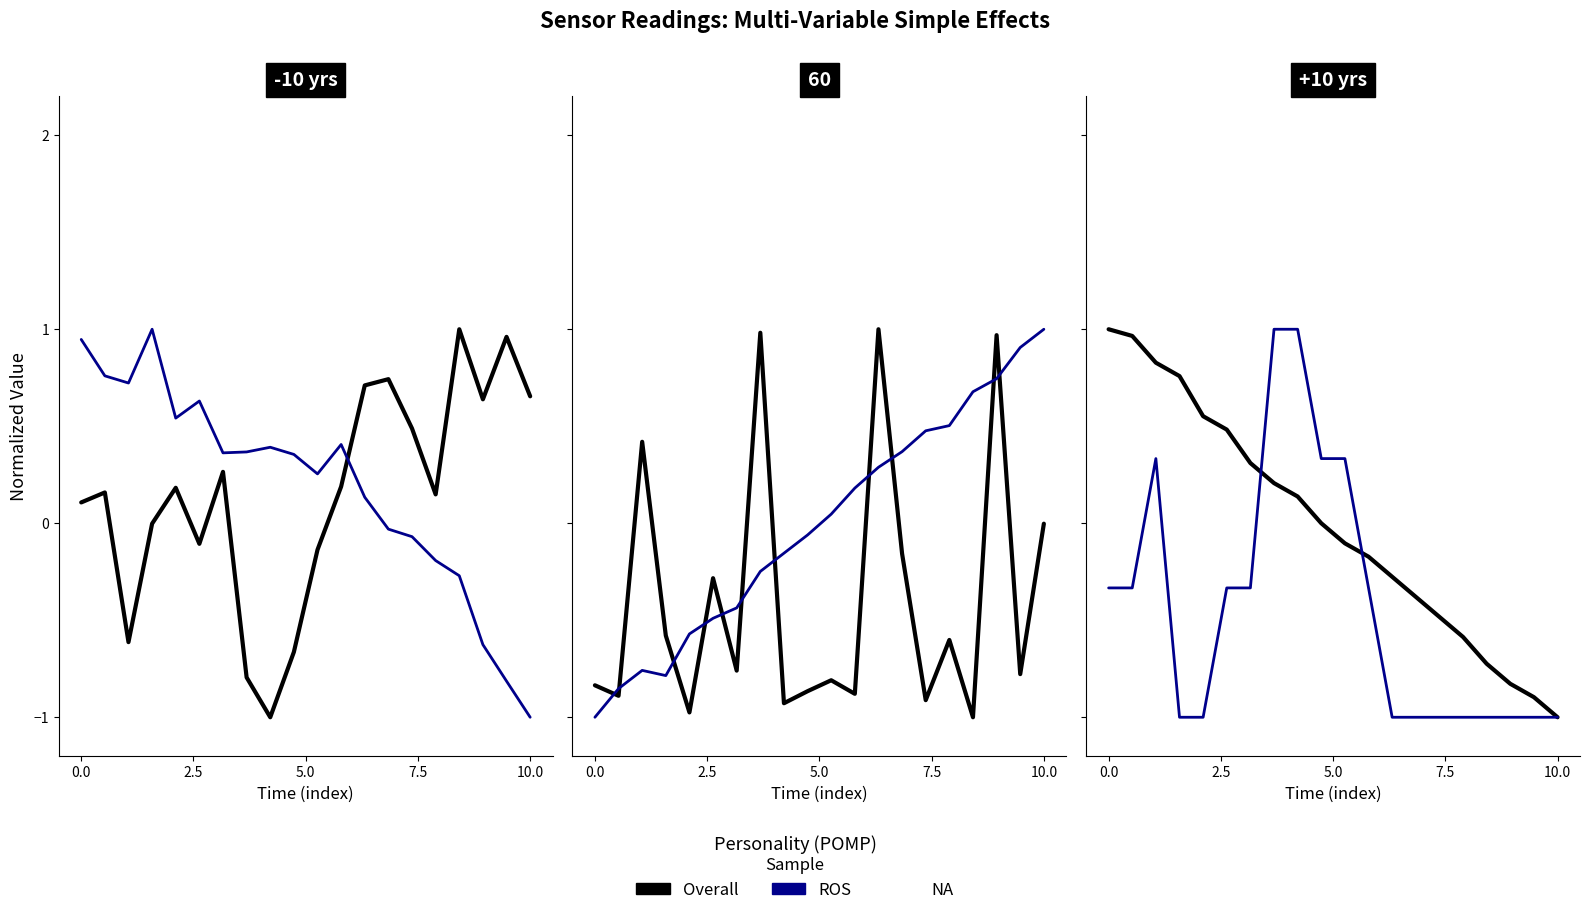

True or false: Overall has a value of 1.0 at 0.0.

True